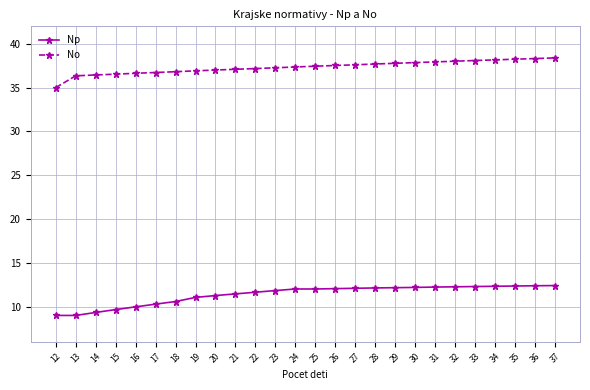

True or false: No has a value of 37.0 at 20.

True